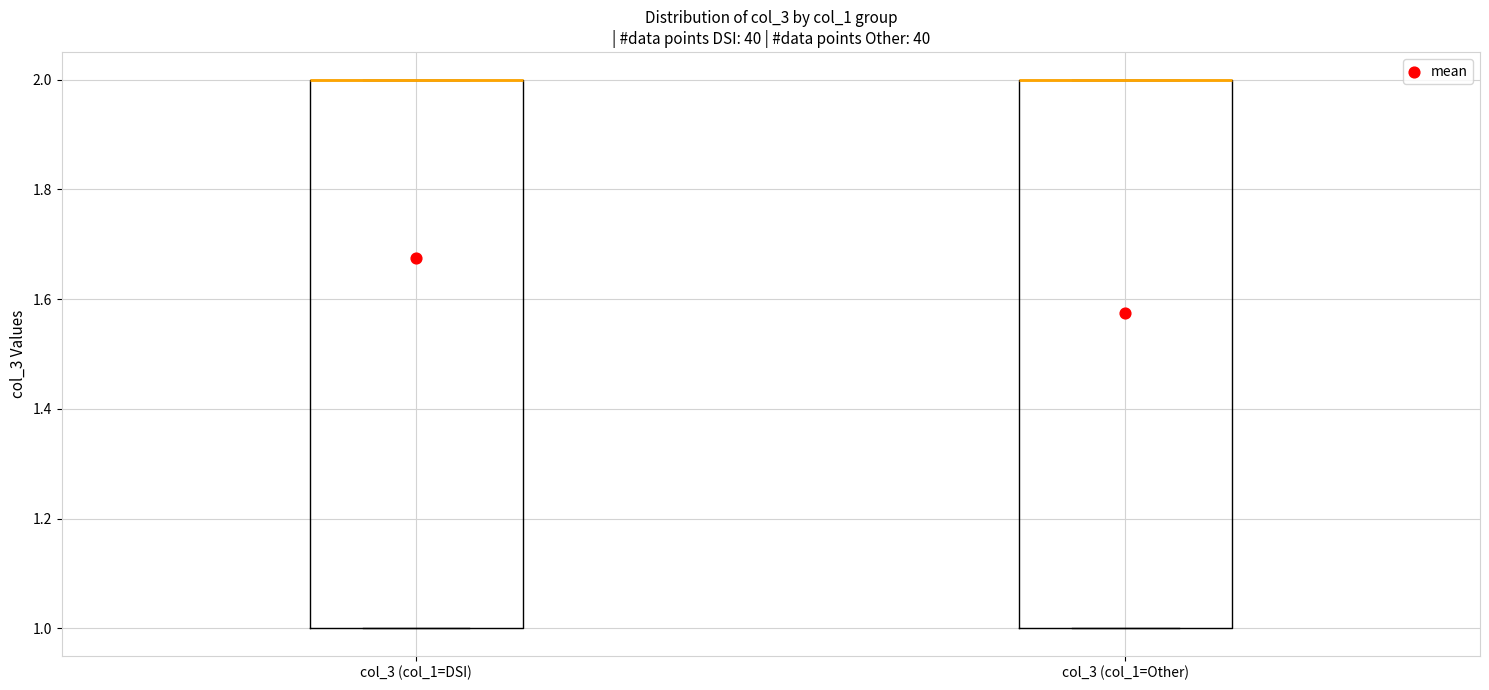

Where is the upper edge of the box for col_3 (col_1=Other) on the y-axis? The values are not printed on the chart, so give them approximately, as read against the axis.

2